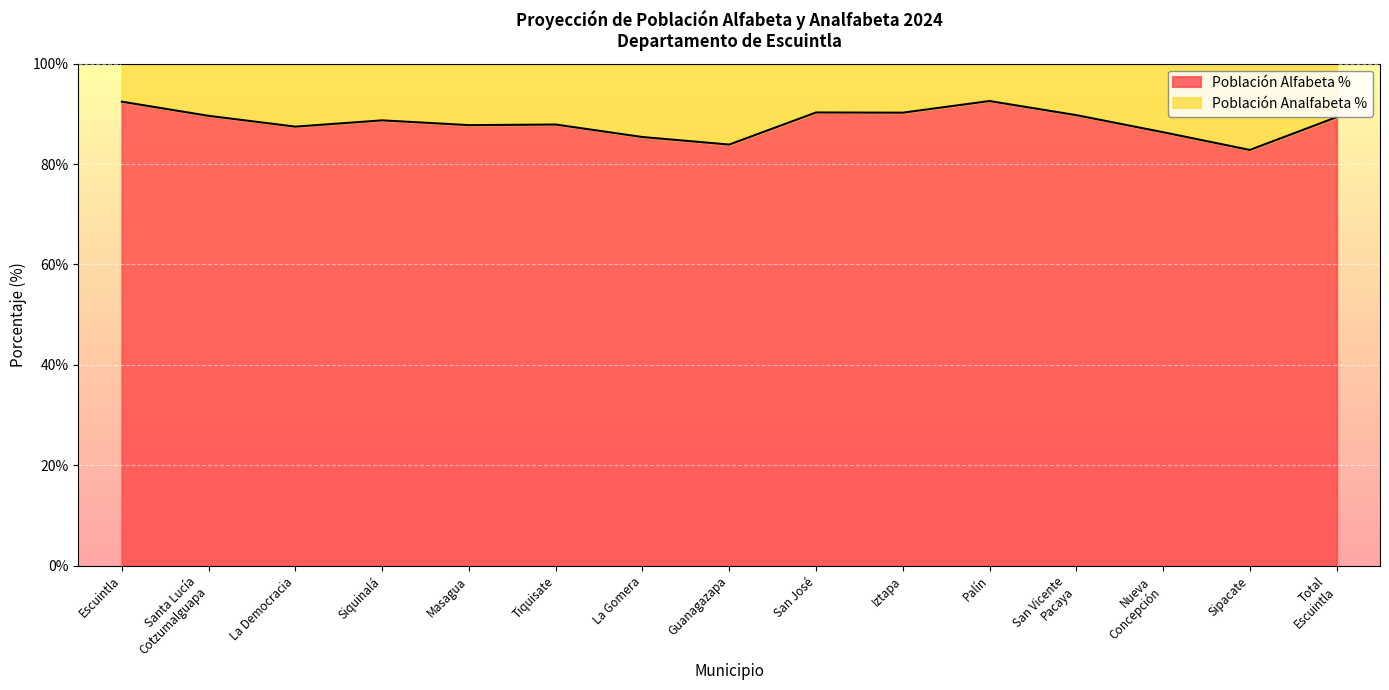

Does the chart display data point markers on the line(s)?

No